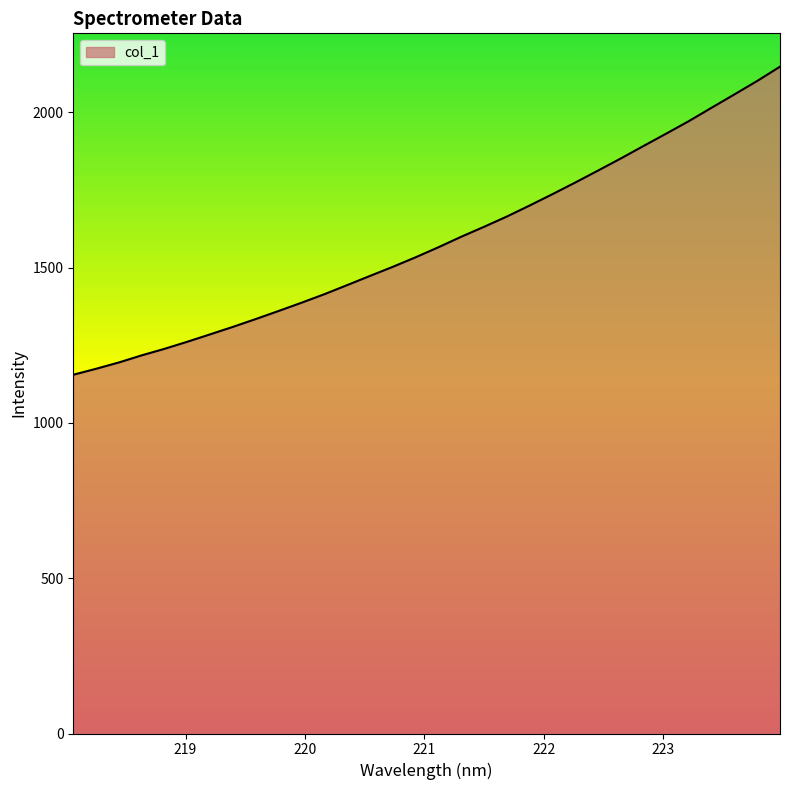

What is the greatest value displayed?

2146.8